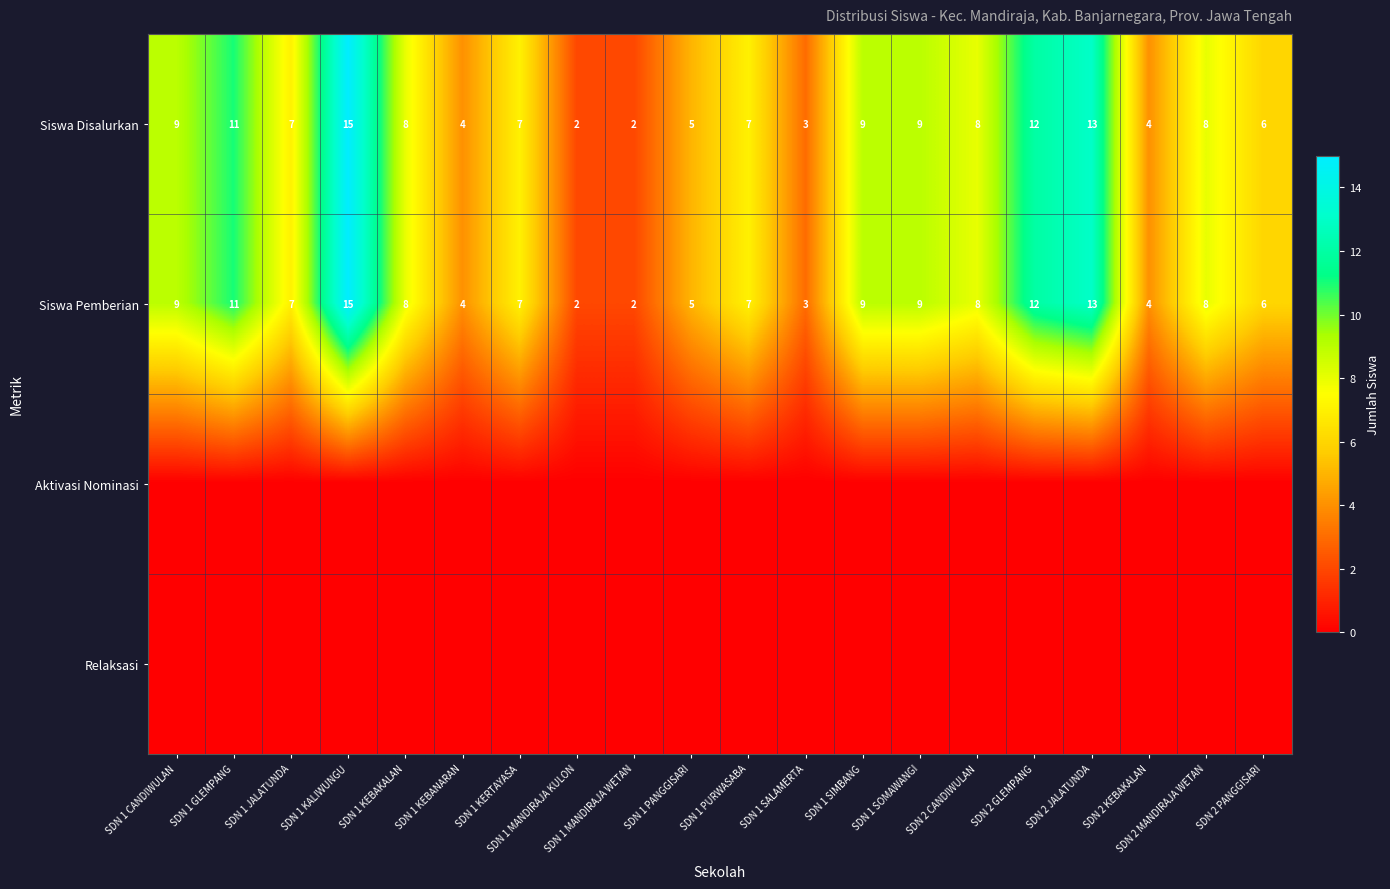

What is the sum of the Siswa Disalurkan values at SDN 1 MANDIRAJA KULON and SDN 1 SOMAWANGI?

11